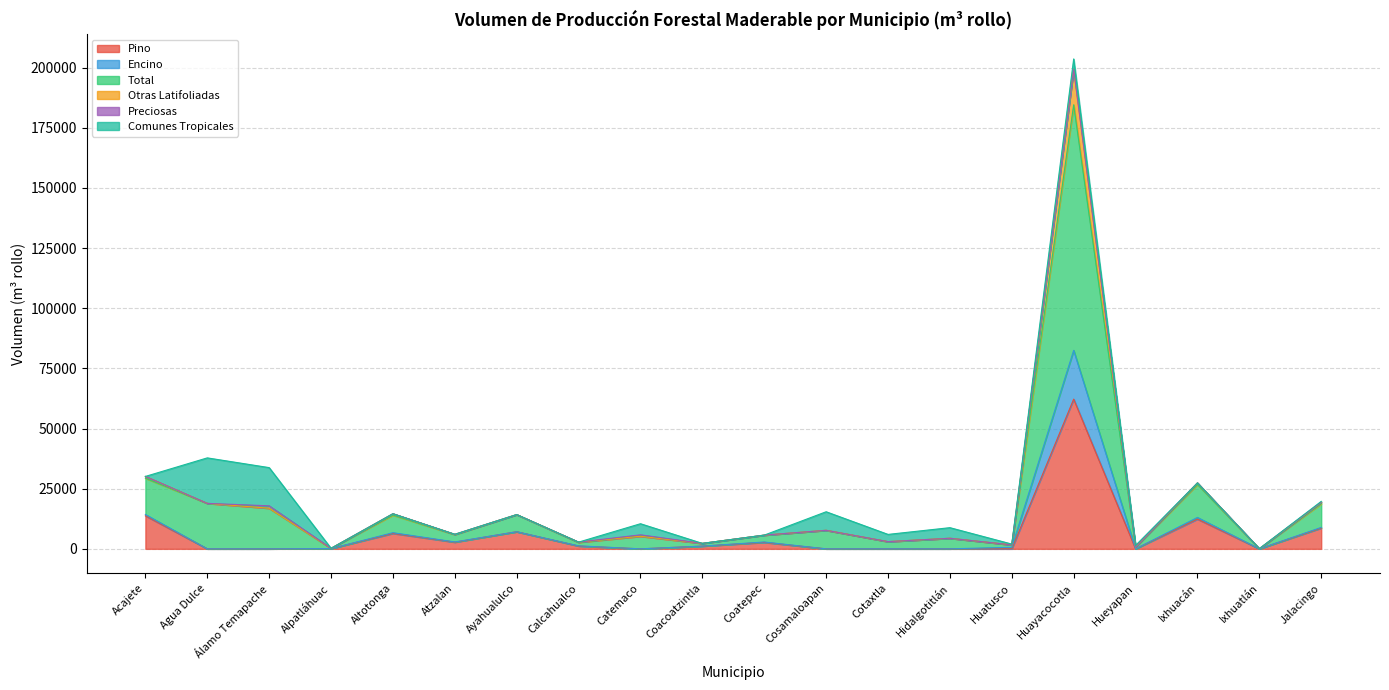

What is the highest value of the Pino series?

62223.3